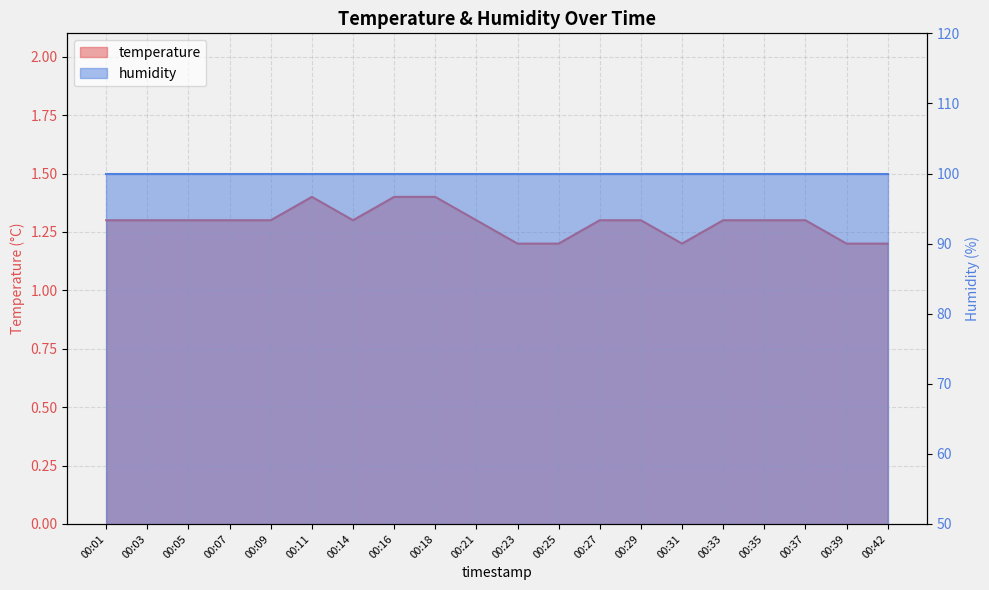

Is it true that the value at 00:29 is 1.8?

False